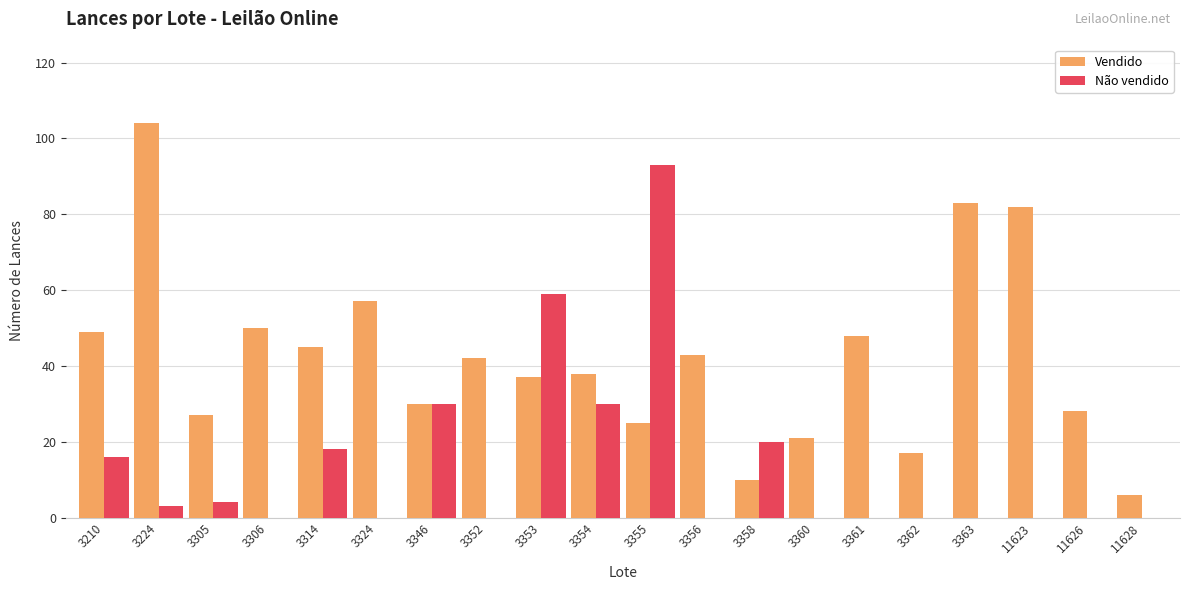

Which series changed the most between 3224 and 3363?

Vendido